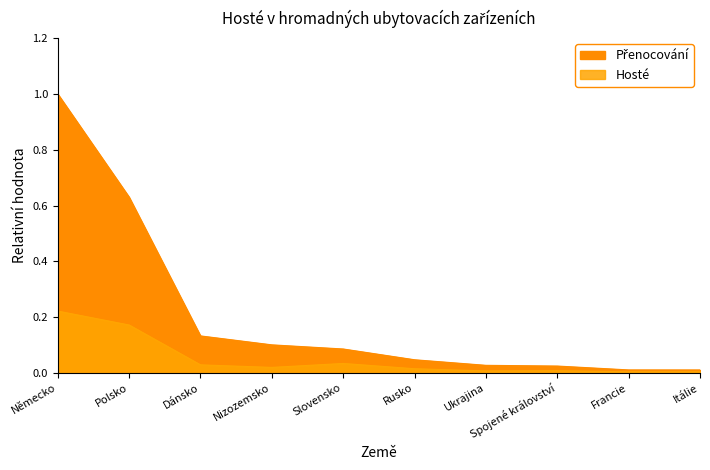

Reading left to right, what are all the values shown in this chart?

Hosté: Německo=0.2	Polsko=0.2	Dánsko=0.0	Nizozemsko=0.0	Slovensko=0.0	Rusko=0.0	Ukrajina=0.0	Spojené království=0.0	Francie=0.0	Itálie=0.0
Přenocování: Německo=1.0	Polsko=0.6	Dánsko=0.1	Nizozemsko=0.1	Slovensko=0.1	Rusko=0.0	Ukrajina=0.0	Spojené království=0.0	Francie=0.0	Itálie=0.0